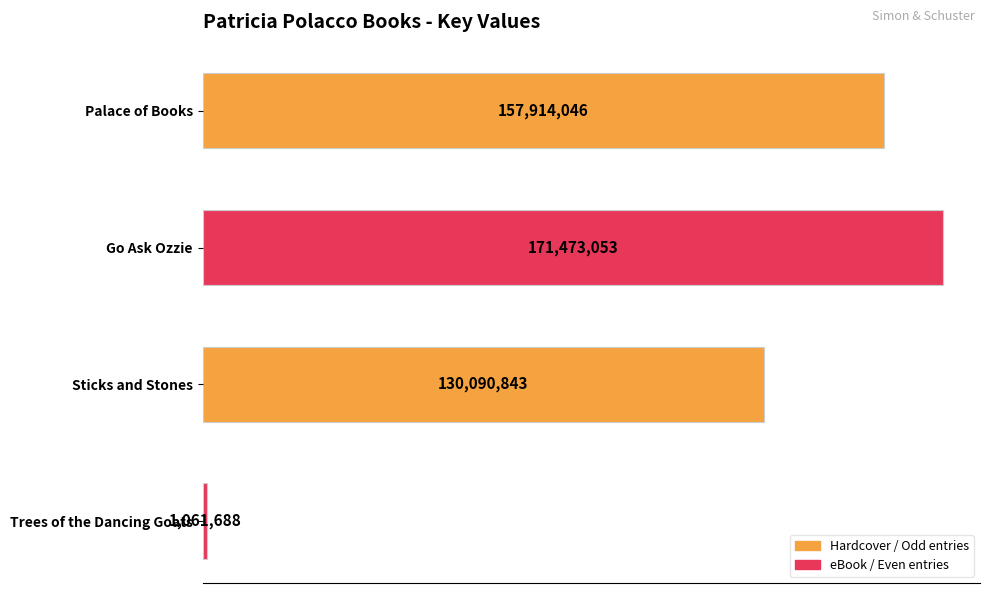

List the labels in order of value, smallest first.

Trees of the Dancing Goats, Sticks and Stones, Palace of Books, Go Ask Ozzie